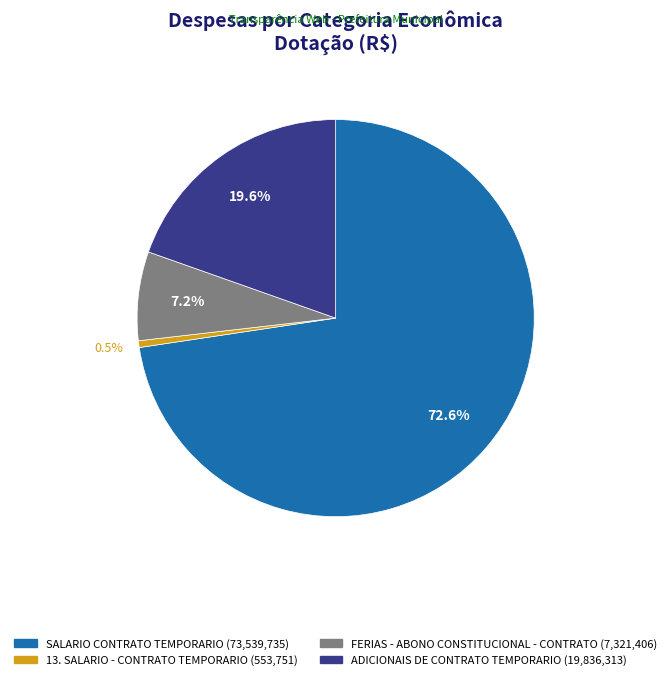

Approximately how many times larger is the value at ADICIONAIS DE CONTRATO TEMPORARIO compared to FERIAS - ABONO CONSTITUCIONAL - CONTRATO?

2.7